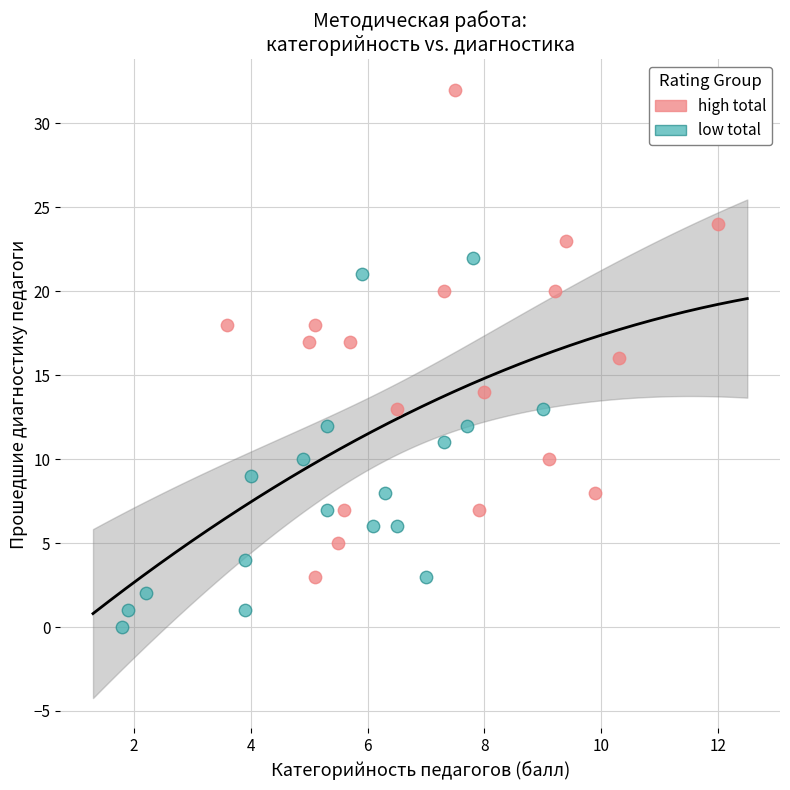

Which series reaches the minimum Y coordinate?

low total